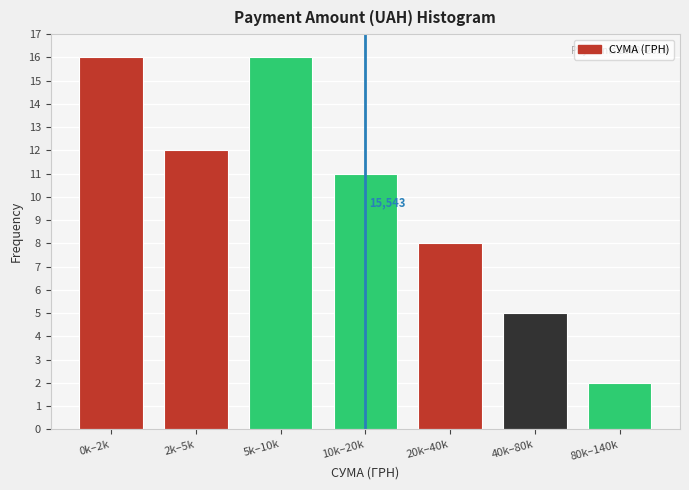

Reading right to left, what are all the values shown in this chart?

2	5	8	11	16	12	16